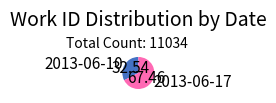

How many slices are in this pie chart?

2